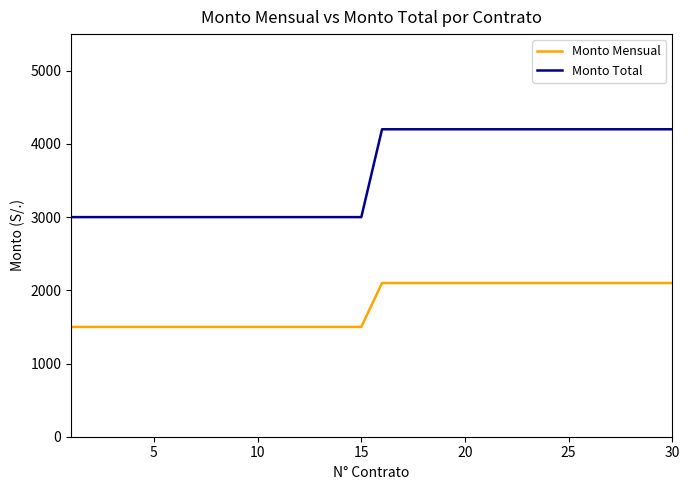

What is the difference between the maximum and minimum values in the Monto Mensual series?

600